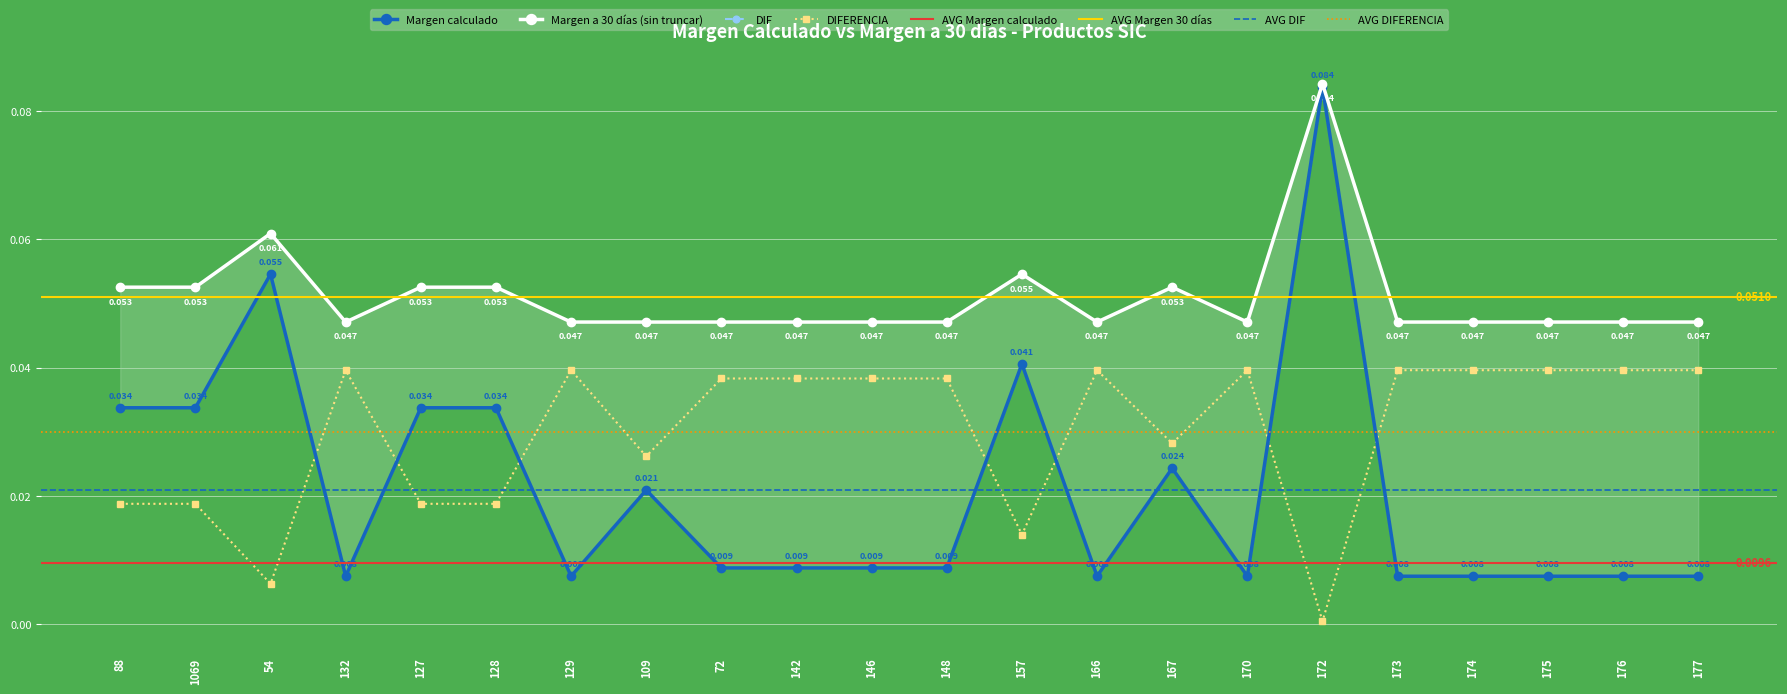

The DIF series shows 0.0 at 148. True or false?

True